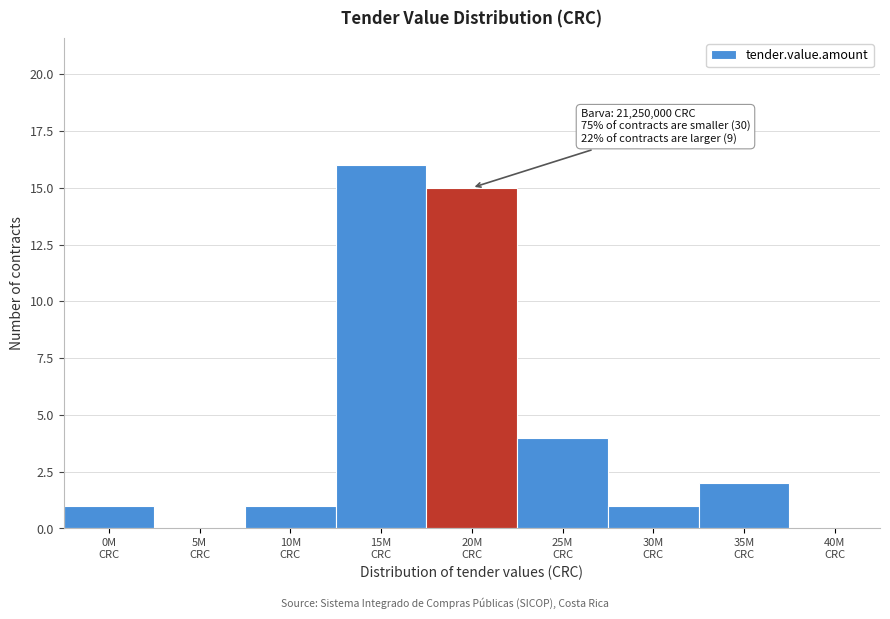

What is the sum of all values?

40